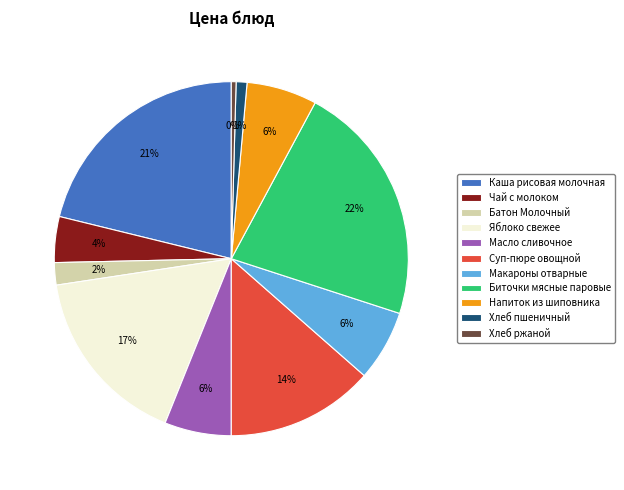

Approximately how many times larger is the value at Каша рисовая молочная compared to Хлеб ржаной?

48.8